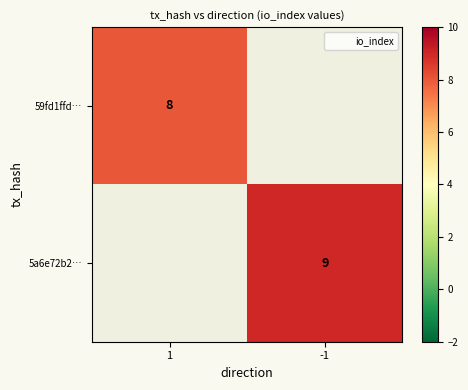

Is it true that 59fd1ffd… equals 5 at 1?

False